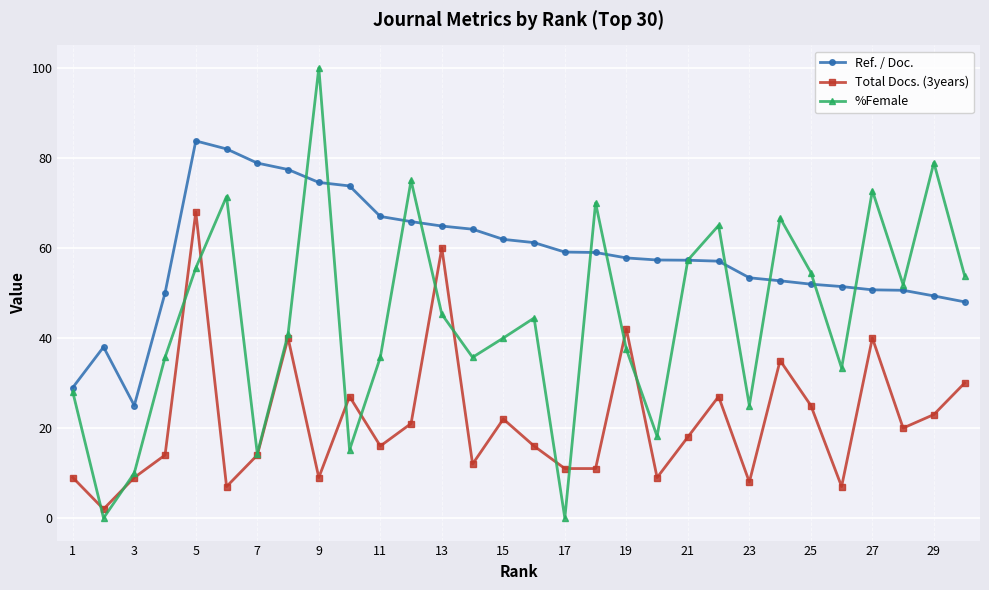

Which series has the widest spread of values?

%Female